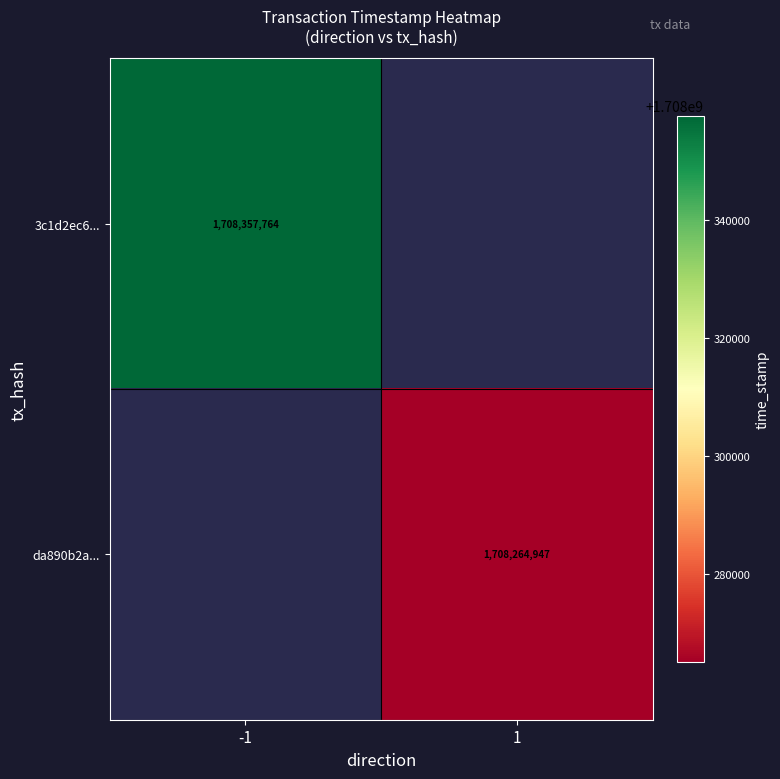

The 3c1d2ec6... series shows 2803544446 at -1. True or false?

False